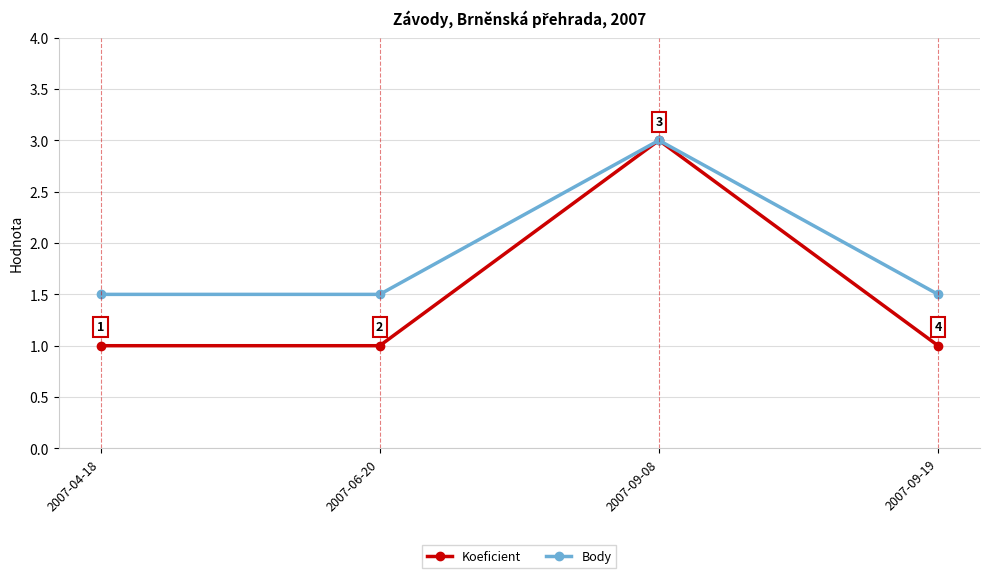

Is it true that Body equals 2.4 at 2007-04-18?

False